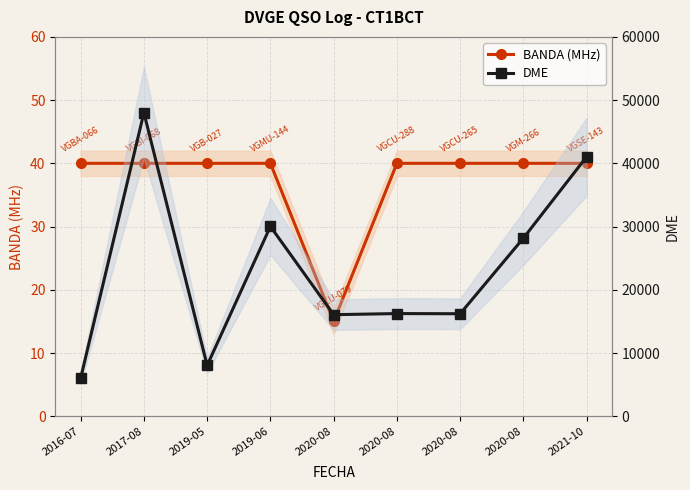

Where is BANDA (MHz) nearest to the value 27?

2020-08